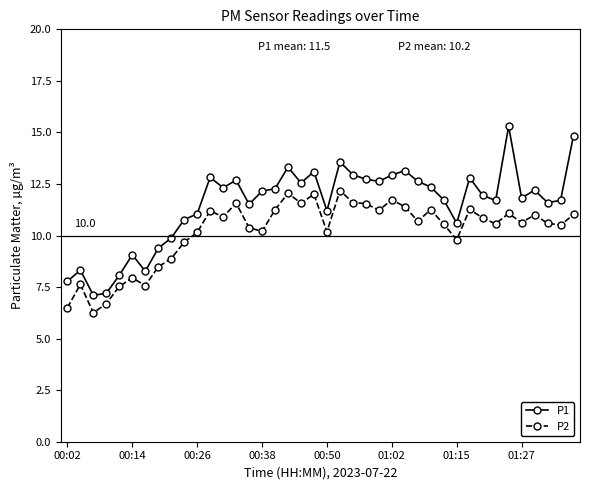

How many data points in P2 are less than 10?

11